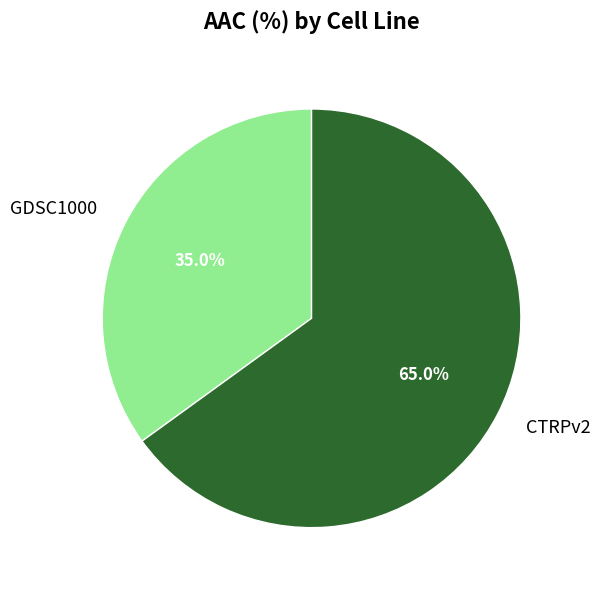

Is there a majority slice in this chart?

Yes